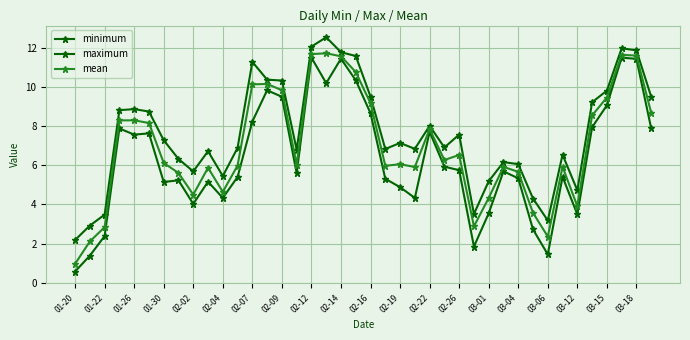

How many lines are shown in the chart?

3